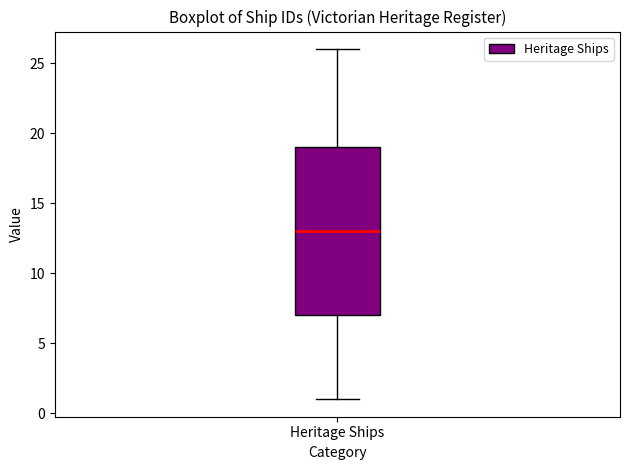

Transcribe this box plot: give where the median line is, the range the box spans, and where the two whiskers end, as read against the y-axis. The values are not printed on the chart, so give them approximately, as read against the axis.

median 13, box 7 to 19, whiskers 1 to 26